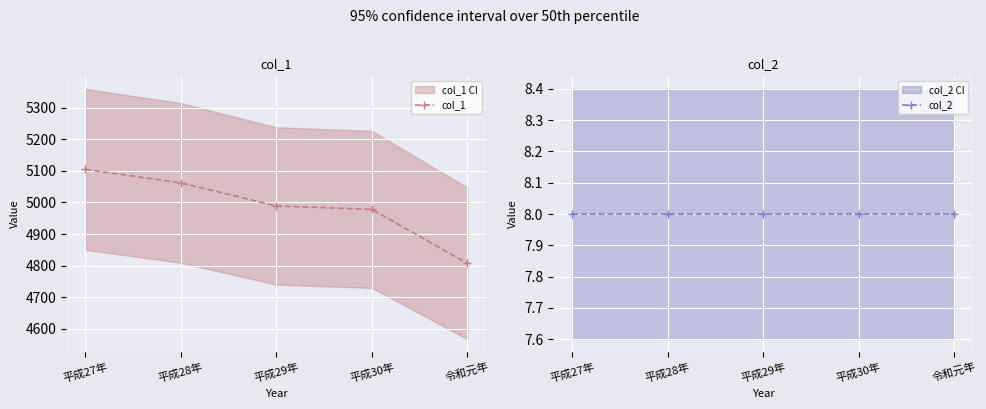

What is the label of the 2nd point from the right?

平成30年